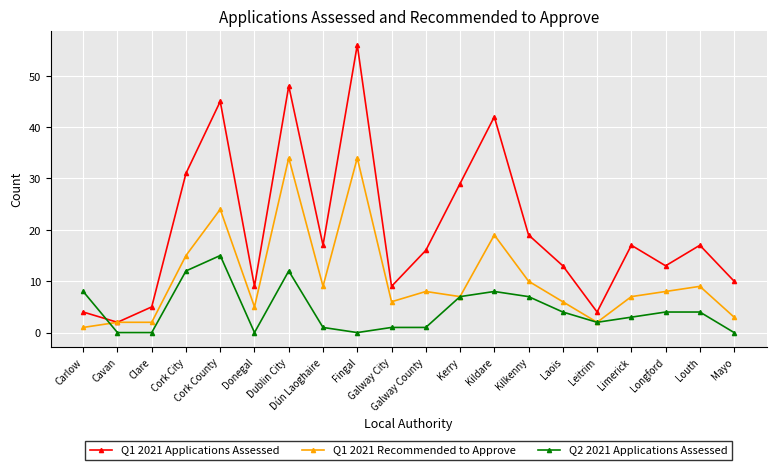

What is the spread (max minus min) of values at Cavan?

2